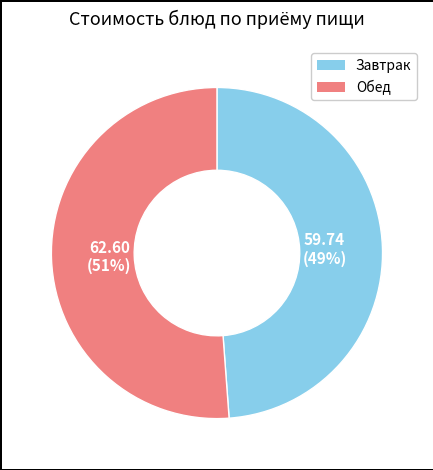

Count the number of slices in the pie.

2